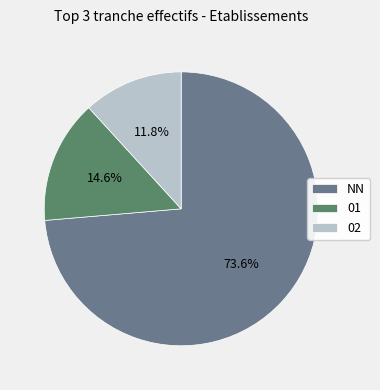

Which category has the biggest portion of the pie?

NN